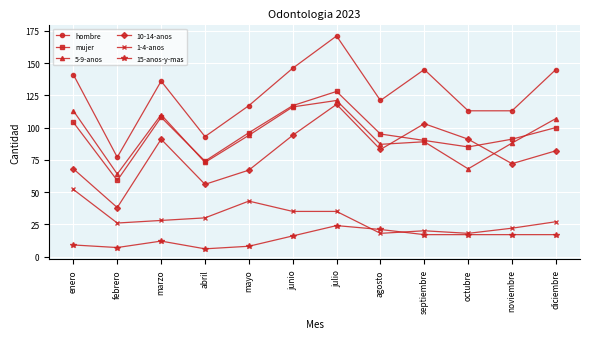

At which category does hombre reach its first local valley?

febrero